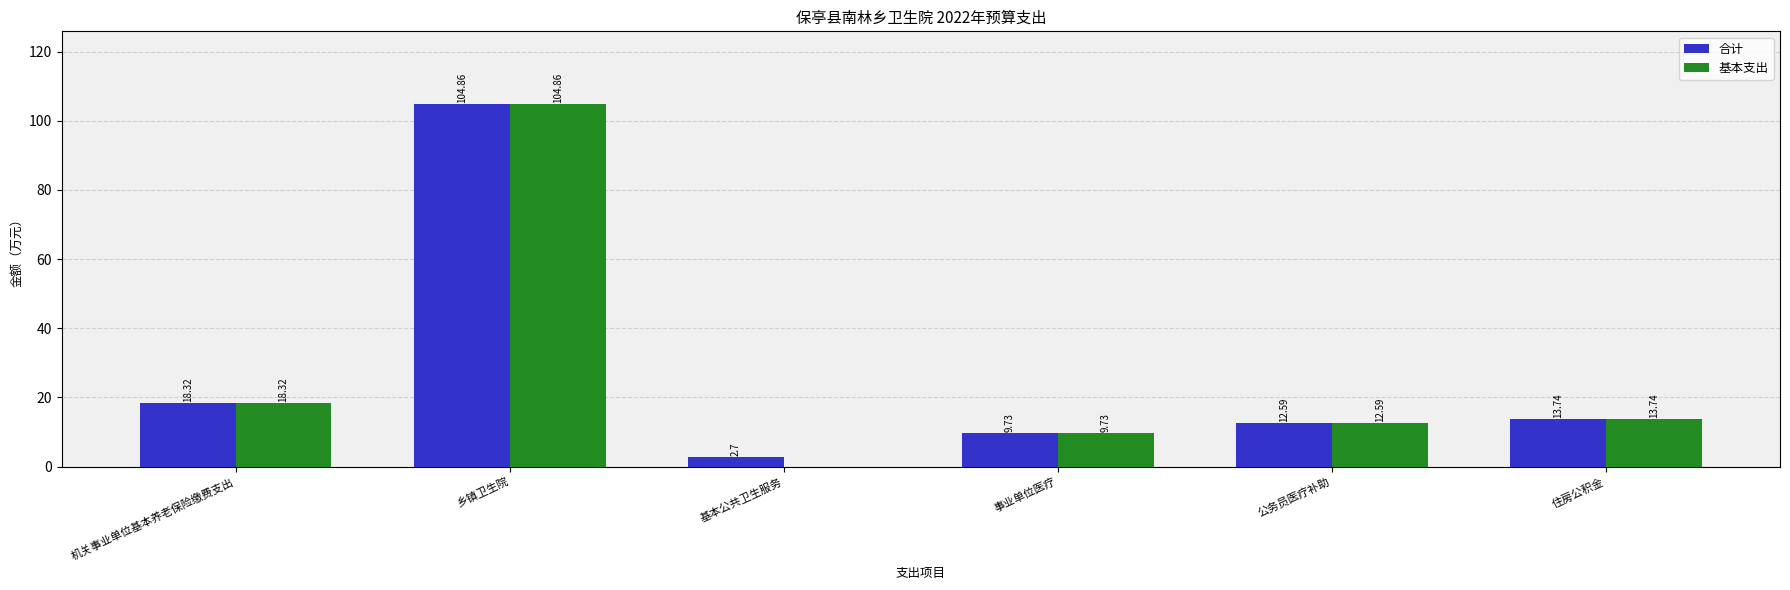

What is the average value of the 合计 series?

27.0